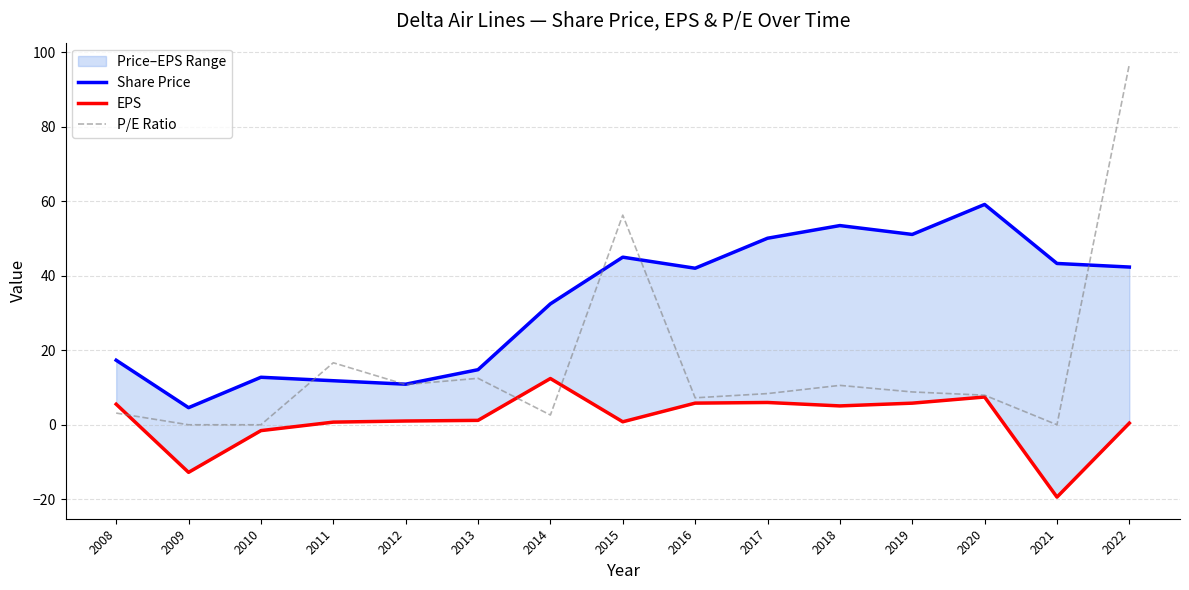

Reading left to right, what are all the values shown in this chart?

Share Price: 17.3	4.6	12.8	11.8	10.9	14.8	32.5	45.0	42.0	50.1	53.5	51.1	59.1	43.3	42.3
EPS: 5.5	-12.8	-1.6	0.7	1.0	1.2	12.4	0.8	5.8	6.0	5.1	5.8	7.5	-19.4	0.4
P/E Ratio: 3.1	0.0	0.0	16.6	10.8	12.5	2.6	56.3	7.2	8.4	10.6	8.8	7.9	0.0	96.7